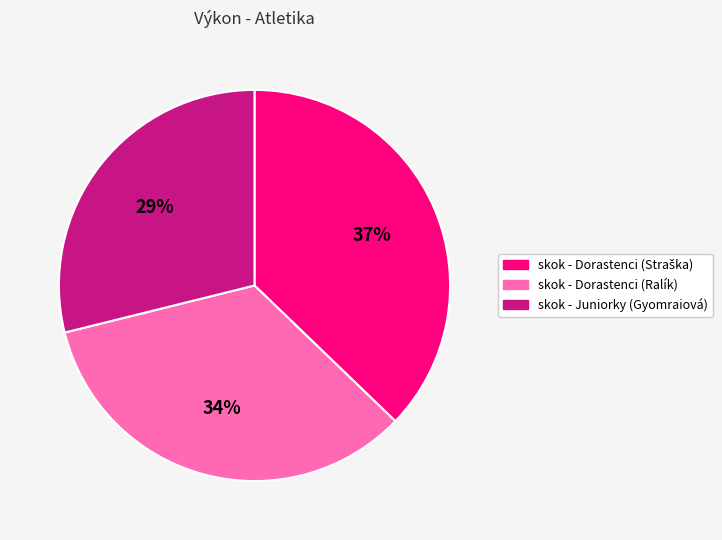

Does any single category account for the majority?

No